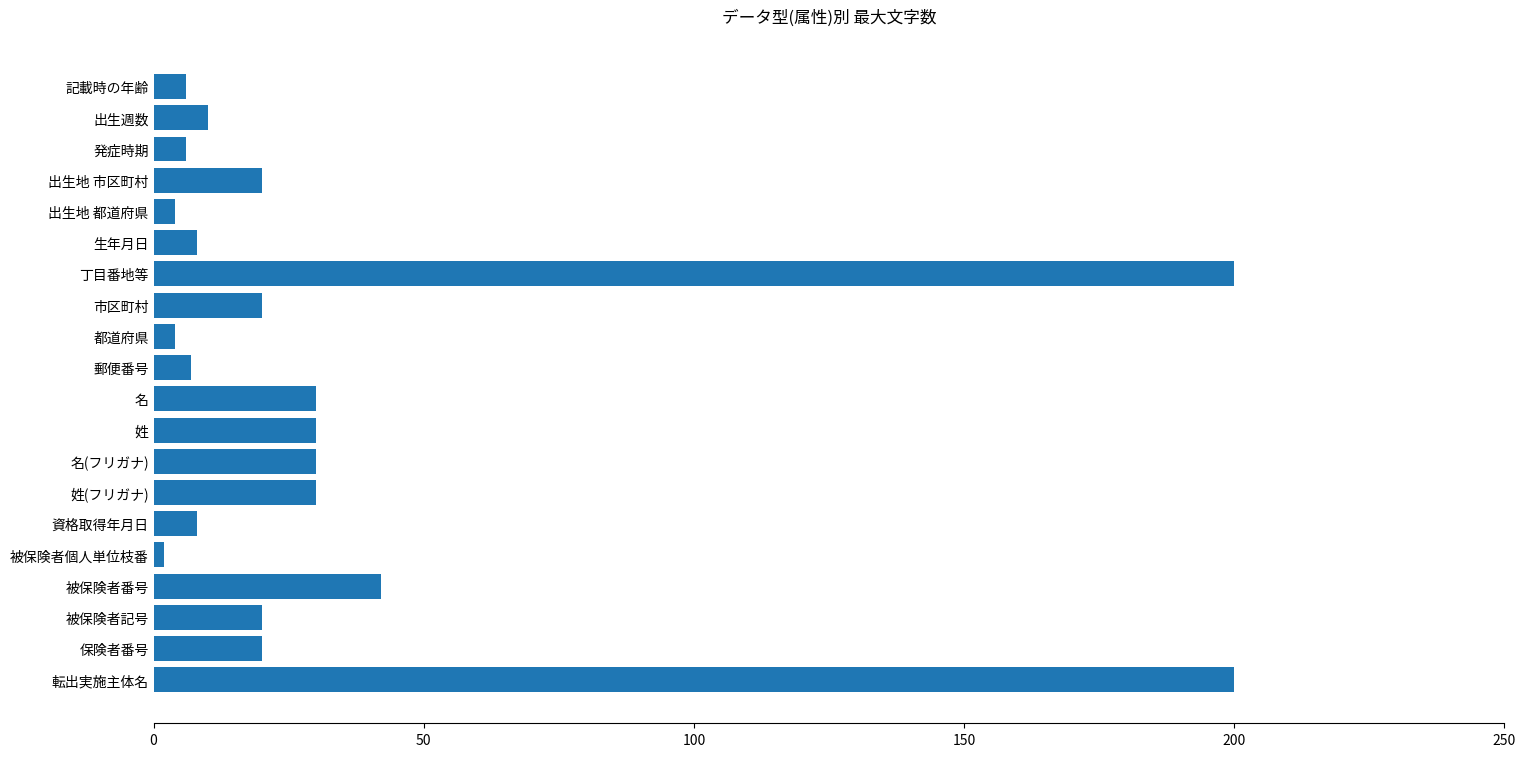

Is it true that the value at 名(フリガナ) is 13?

False